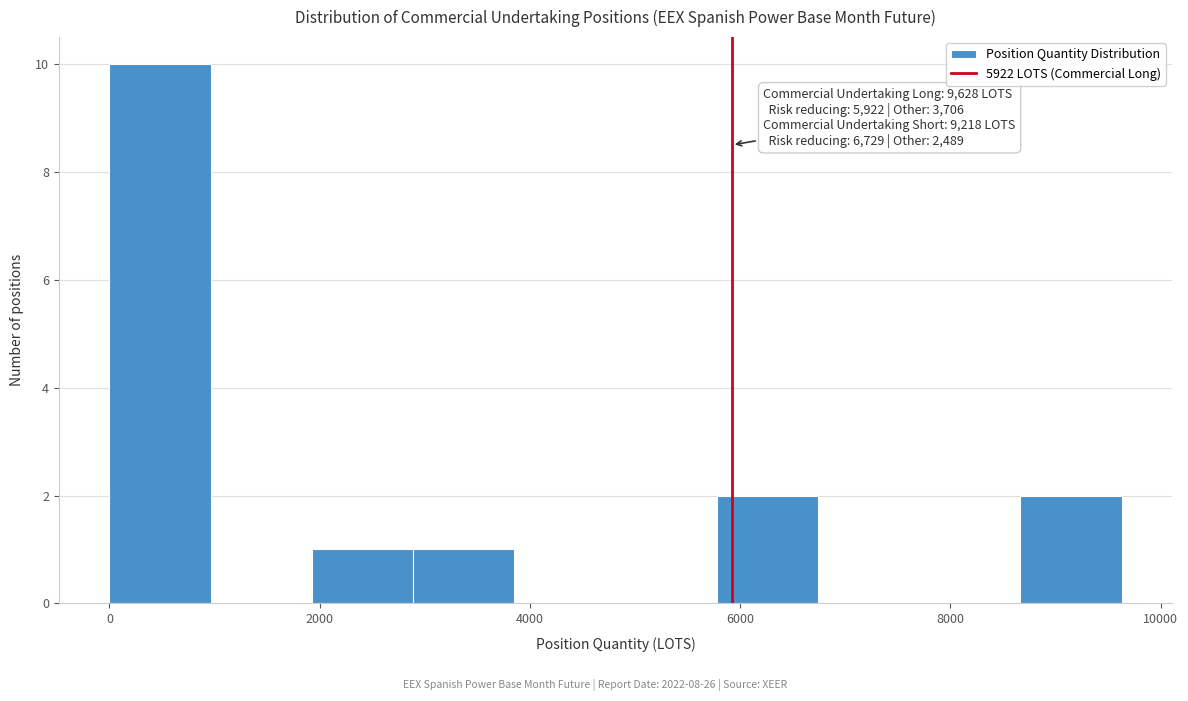

Which range on the x-axis has the tallest bar?

0 to 1000